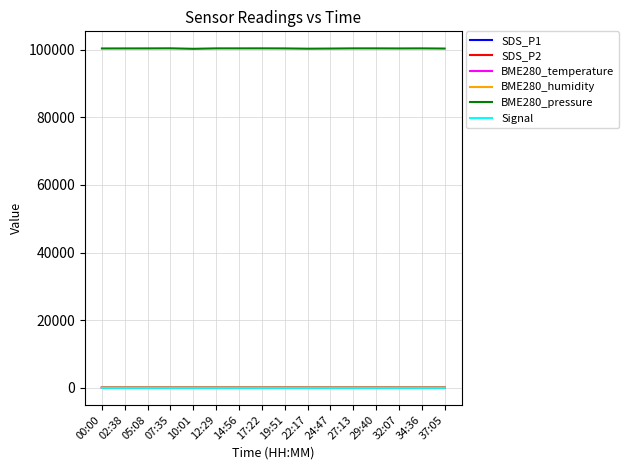

Count the number of categories in the chart.

16